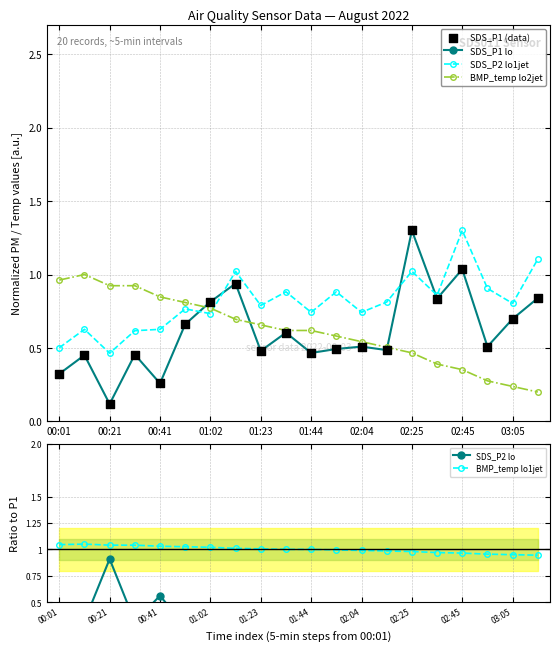

Which series has the largest Y range (max minus min)?

SDS_P1 lo